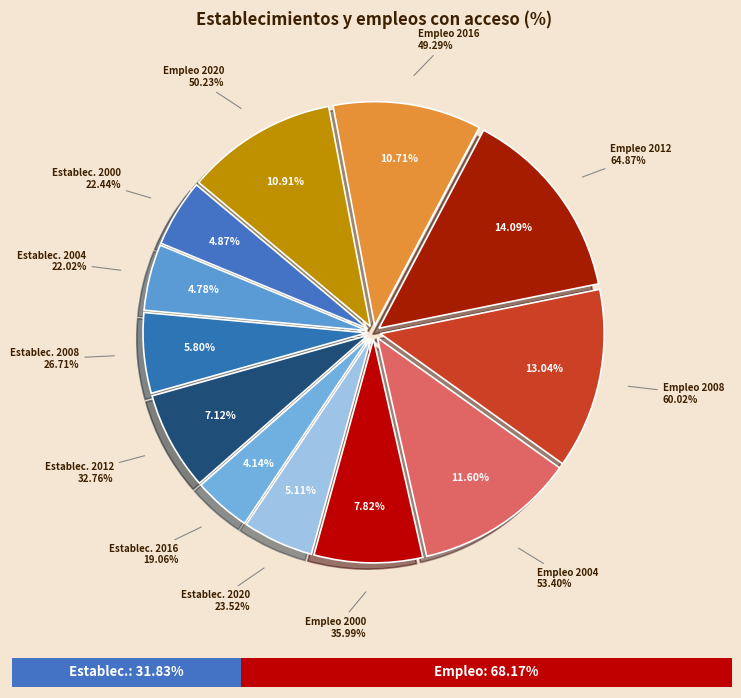

Which category has the smallest portion of the pie?

Establecimientos 2016